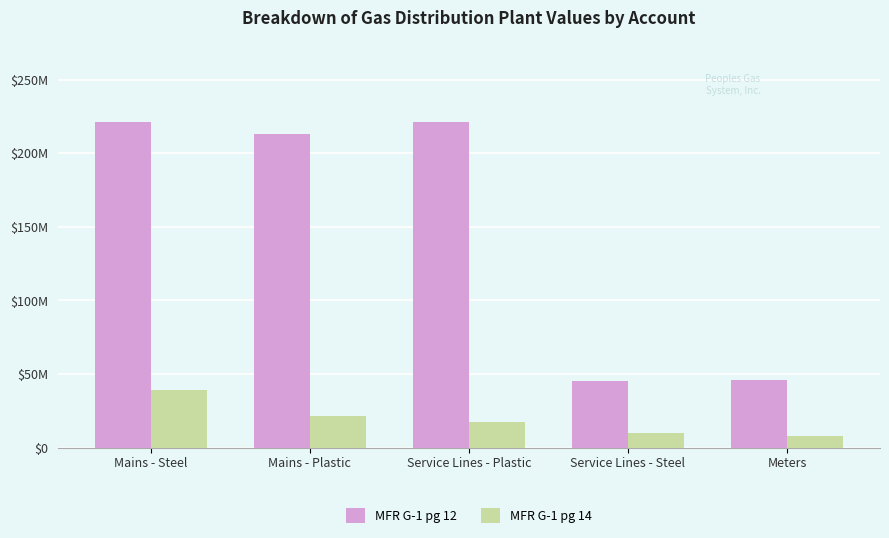

Does the chart contain any negative values?

No